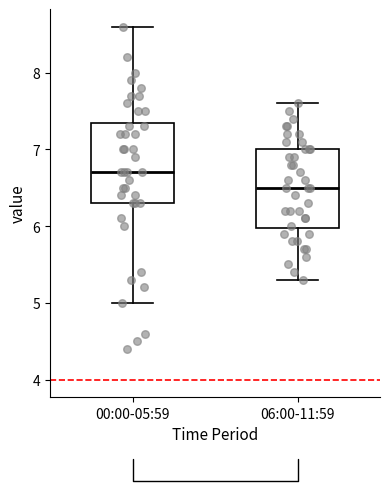

Reading left to right, read every box against the y-axis: the position of its median line, the range the box covers, and the ends of its whiskers. The values are not printed on the chart, so give them approximately, as read against the axis.

00:00-05:59: median 6.7, box 6.3 to 7.4, whiskers 5.0 to 8.6
06:00-11:59: median 6.5, box 6.0 to 7.0, whiskers 5.3 to 7.6